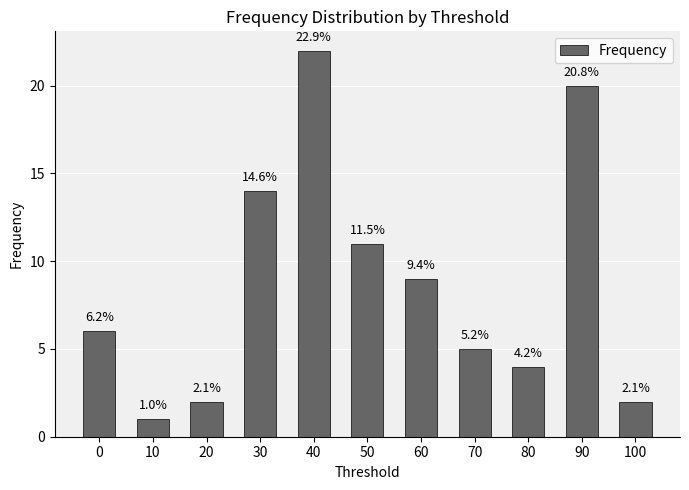

Rank the categories by value from highest to lowest.

40, 90, 30, 50, 60, 0, 70, 80, 20, 100, 10